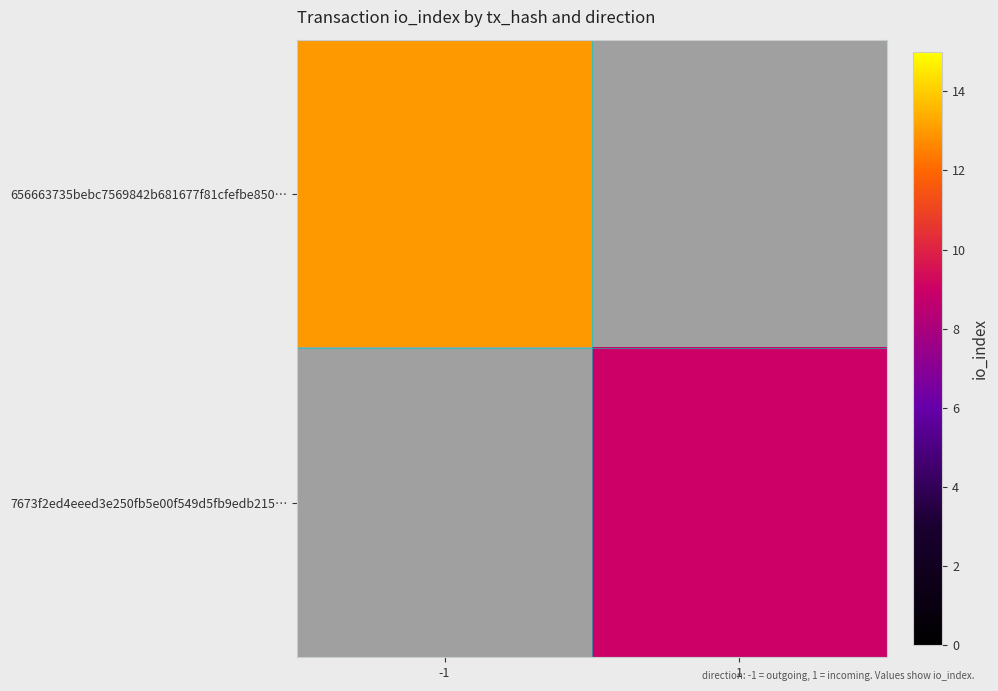

Reading left to right, what are all the values shown in this chart?

656663735bebc7569842b681677f81cfefbe850…: -1=13	1=0
7673f2ed4eeed3e250fb5e00f549d5fb9edb215…: -1=0	1=9